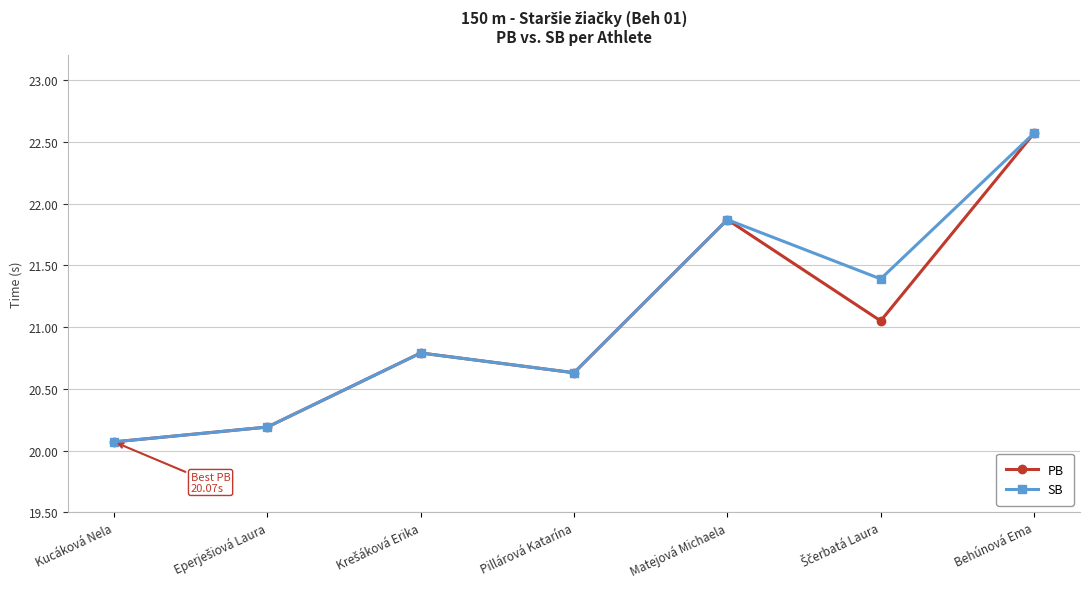

Which category has the lowest value across all series?

Kucáková Nela